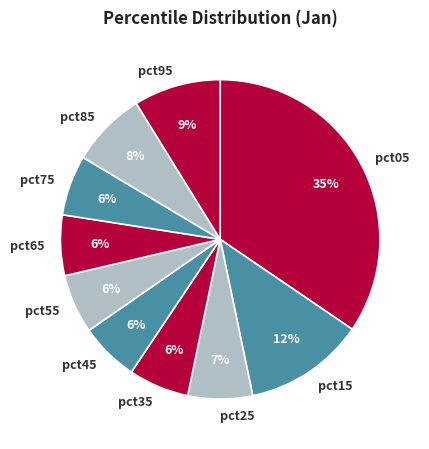

Is there any slice that represents more than half of the pie?

No